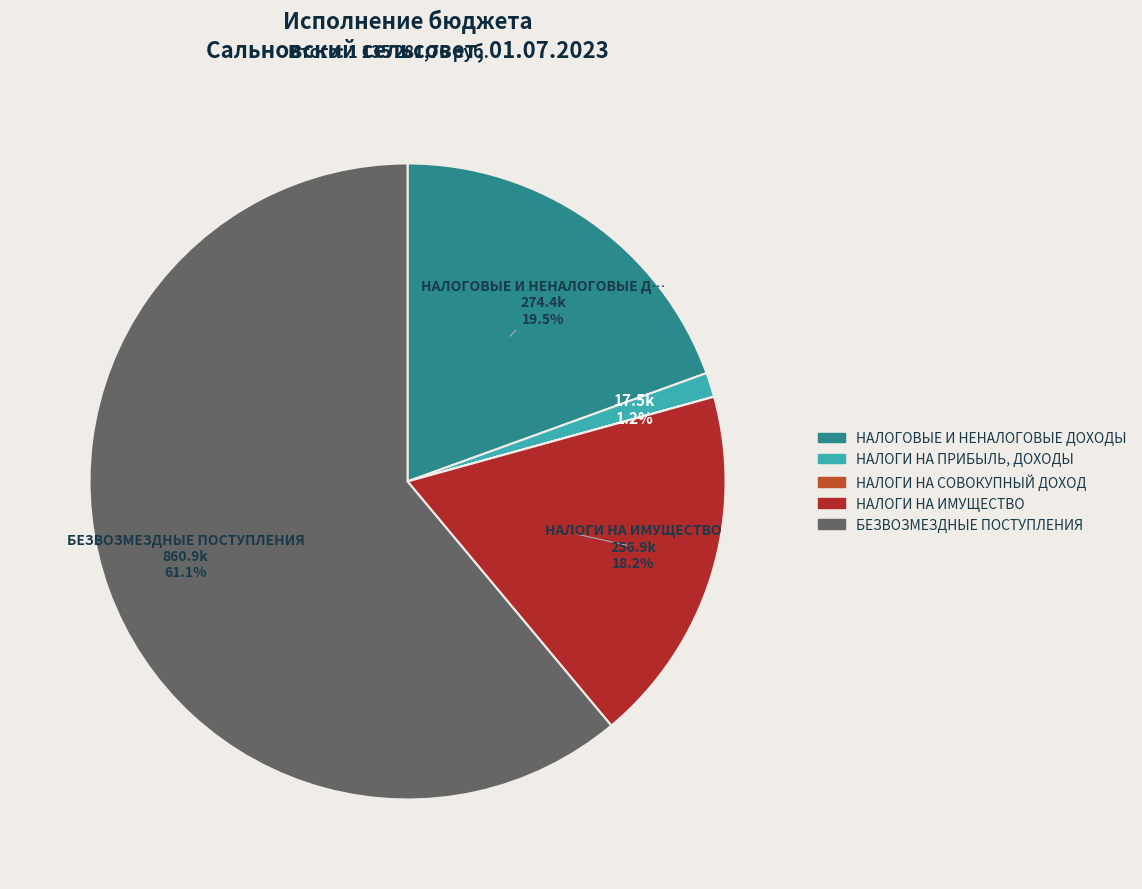

What percentage is NOT represented by НАЛОГИ НА ИМУЩЕСТВО?

81.8%